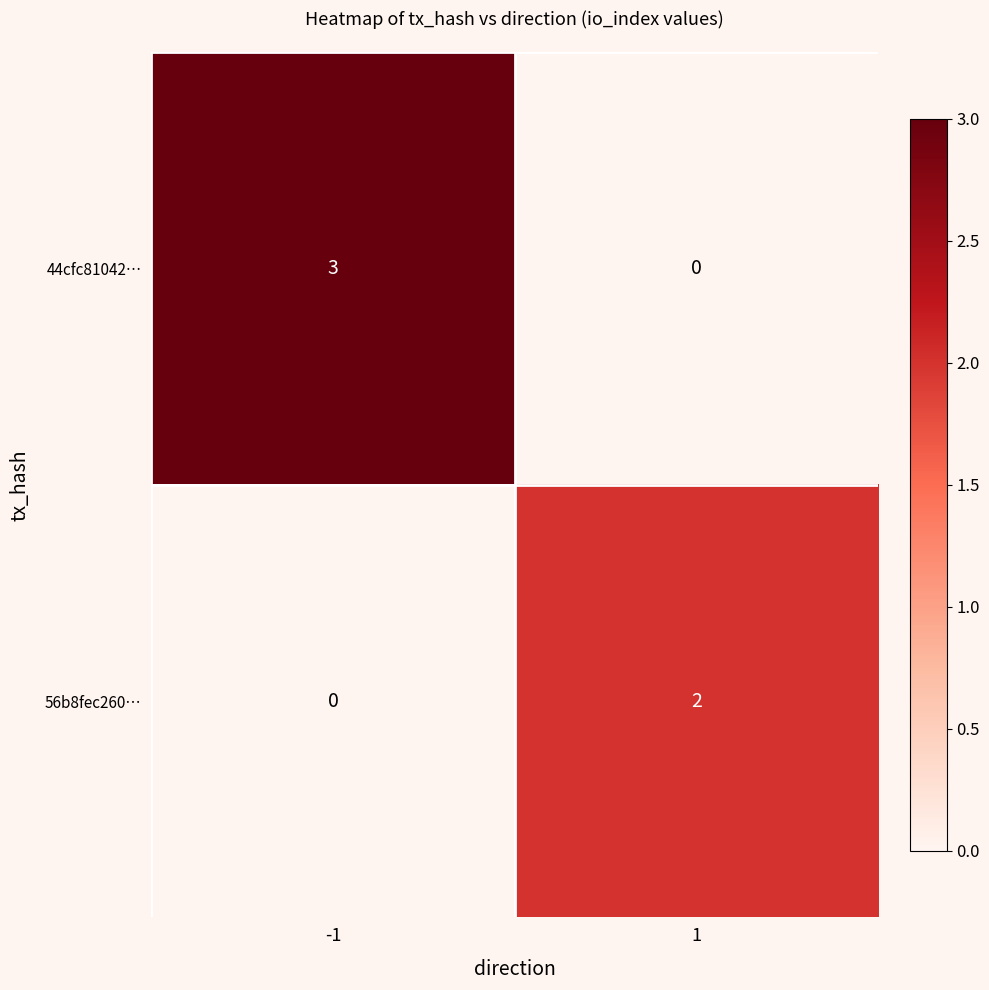

Reading left to right, transcribe all the data shown in this chart.

44cfc81042…: 3	0
56b8fec260…: 0	2